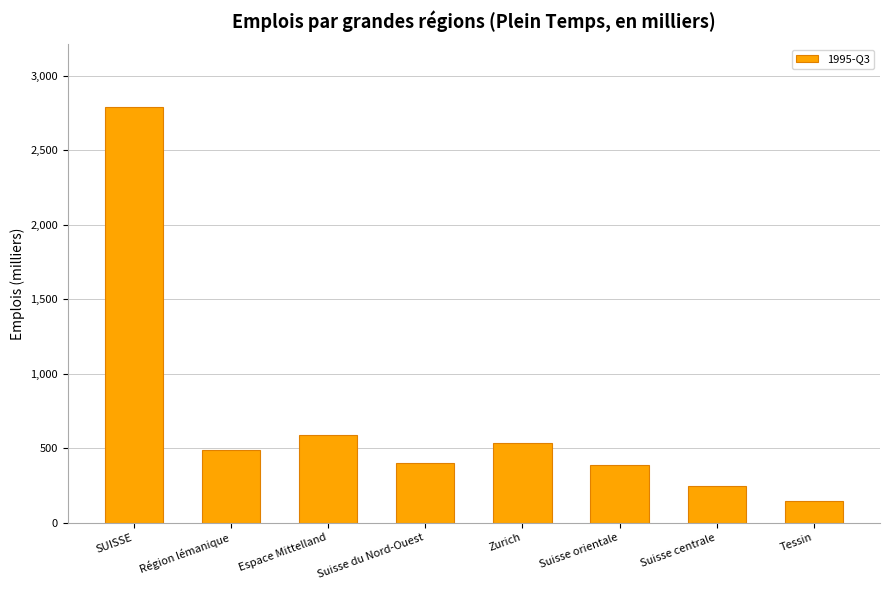

Approximately how many times larger is the value at Espace Mittelland compared to Suisse centrale?

2.4